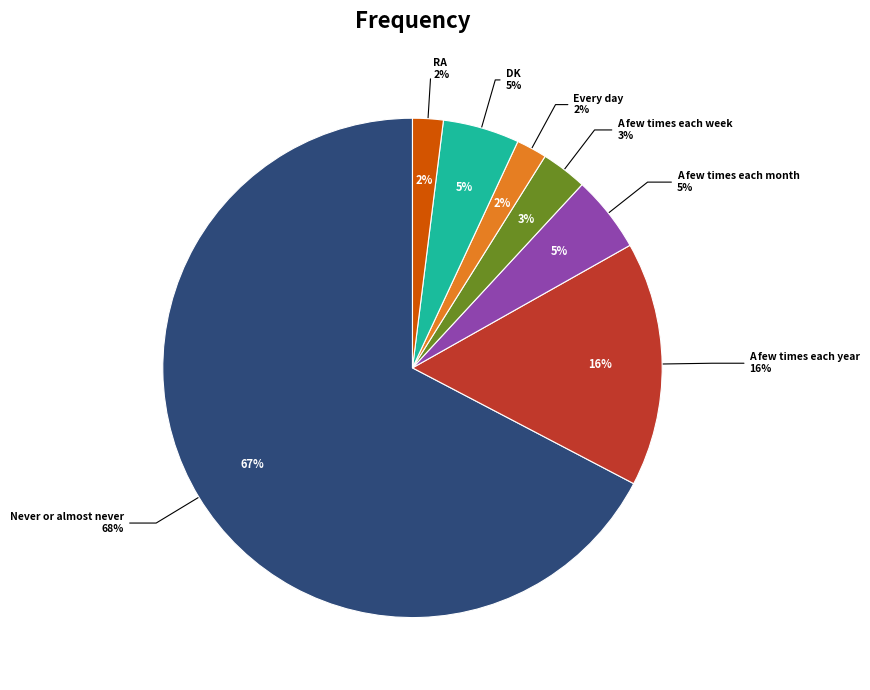

Is it true that DK is 1% of the pie?

False